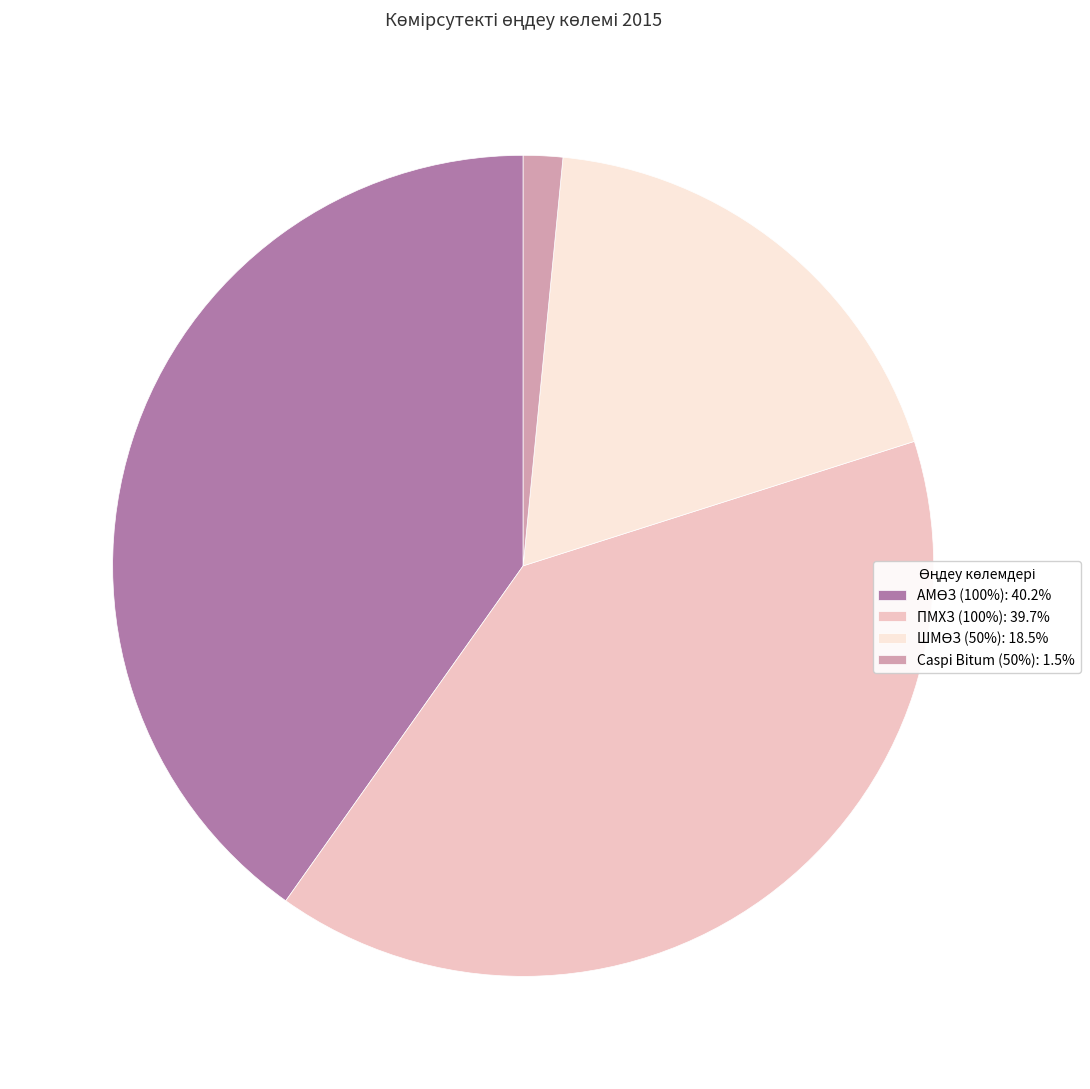

How many slices are in this pie chart?

4